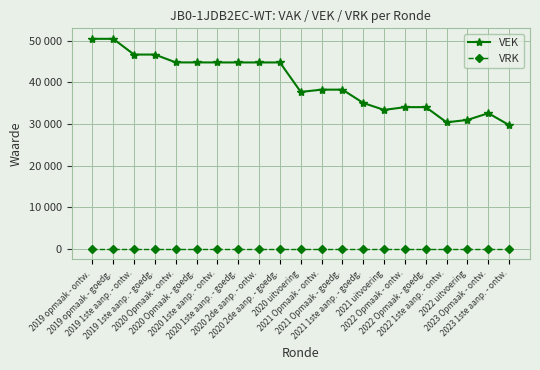

At 2021 Opmaak - ontw., list the series in order from smallest to largest.

VRK, VEK